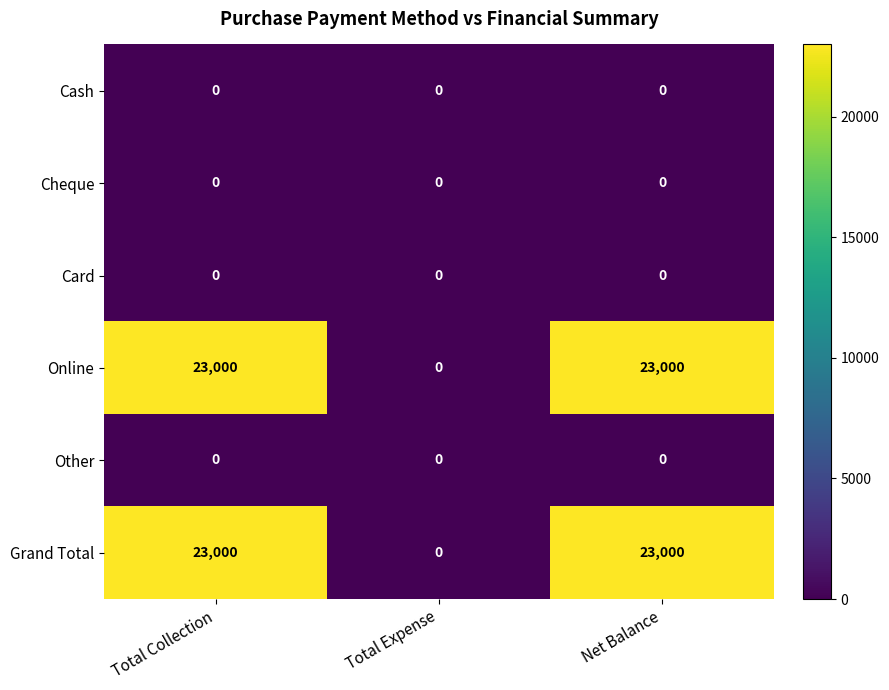

Is the value of Other at Total Collection greater than the value of Online at Net Balance?

No